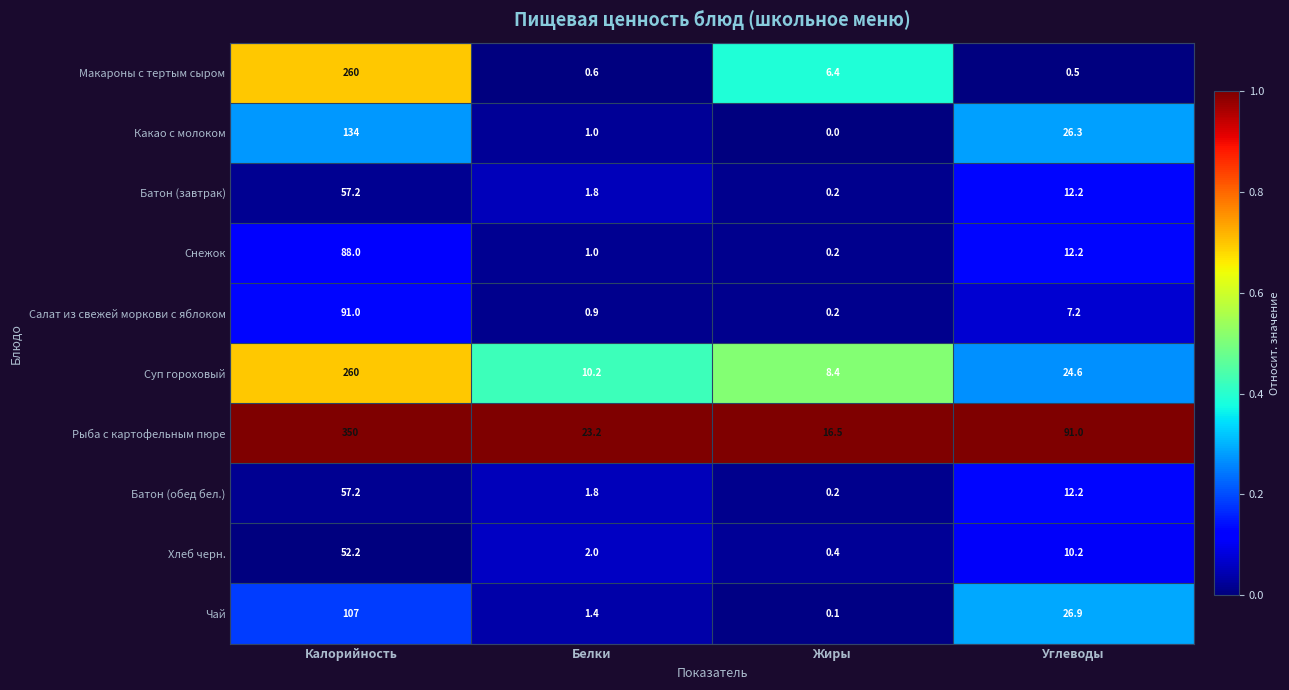

How many values in Какао с молоком are above zero?

3